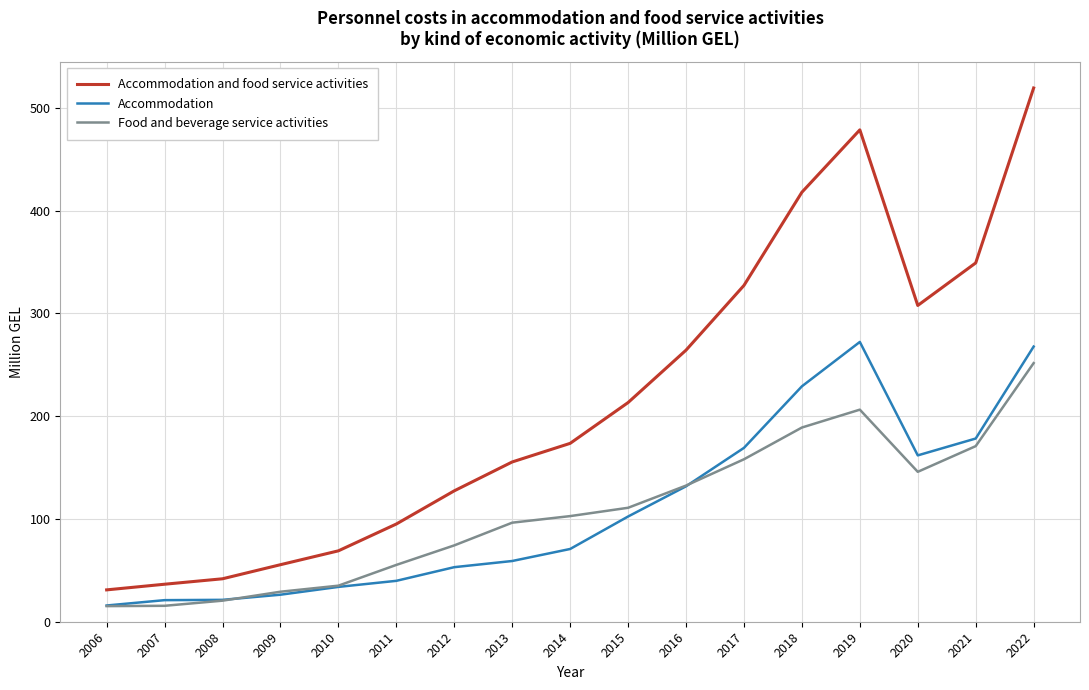

True or false: Accommodation and food service activities and Accommodation cross at least once.

False